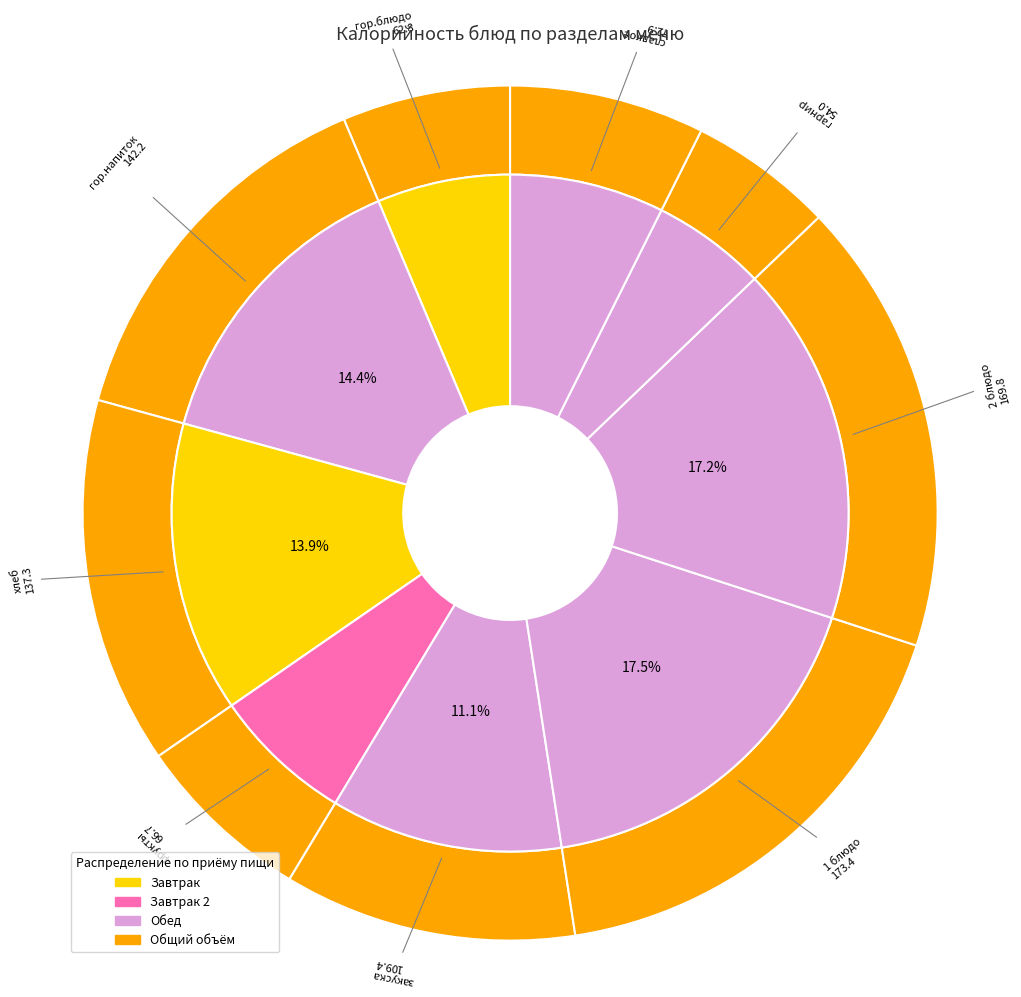

Rank the categories by value from highest to lowest.

1 блюдо, 2 блюдо, гор.напиток, хлеб, закуска, сладкое, фрукты, гор.блюдо, гарнир, хлеб бел.